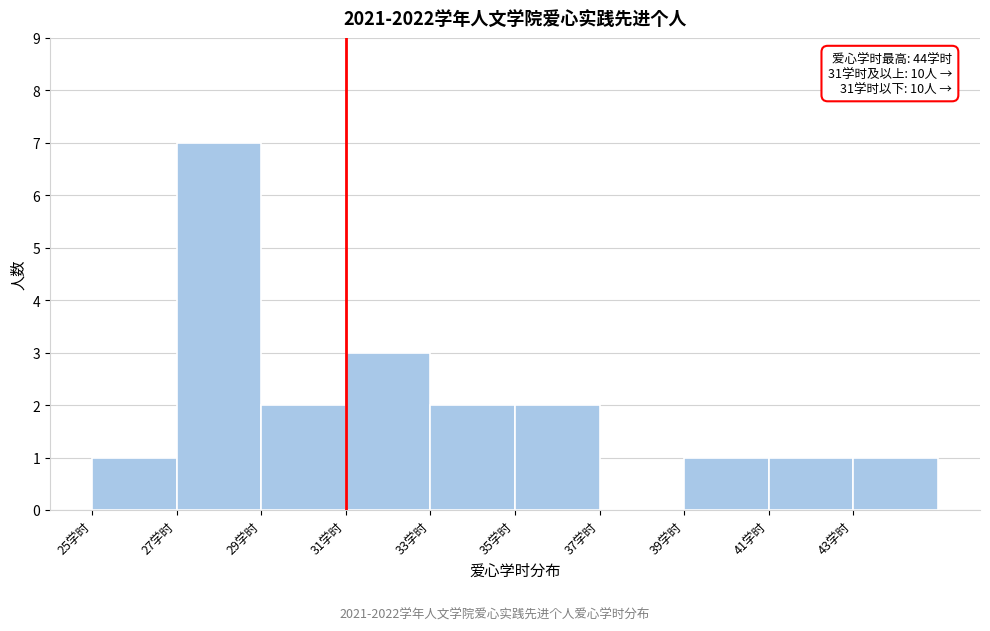

Which range on the x-axis has the tallest bar?

27 to 29